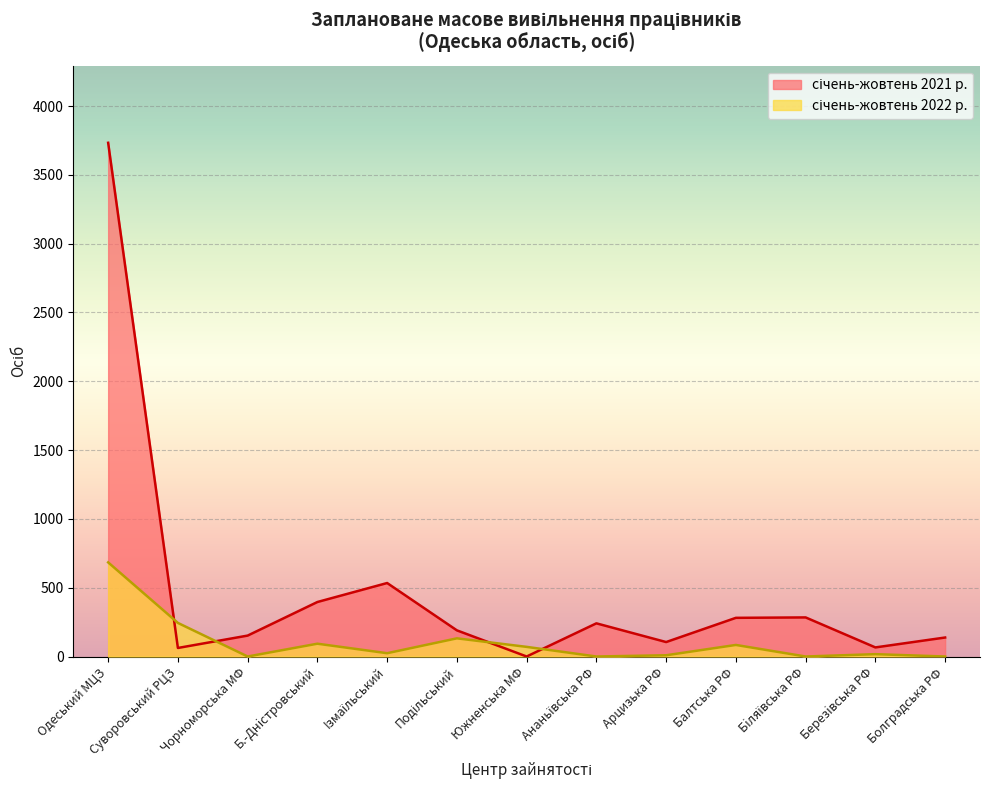

Read the січень-жовтень 2021 р. value at Б.-Днiстровський, to the nearest 10.

400